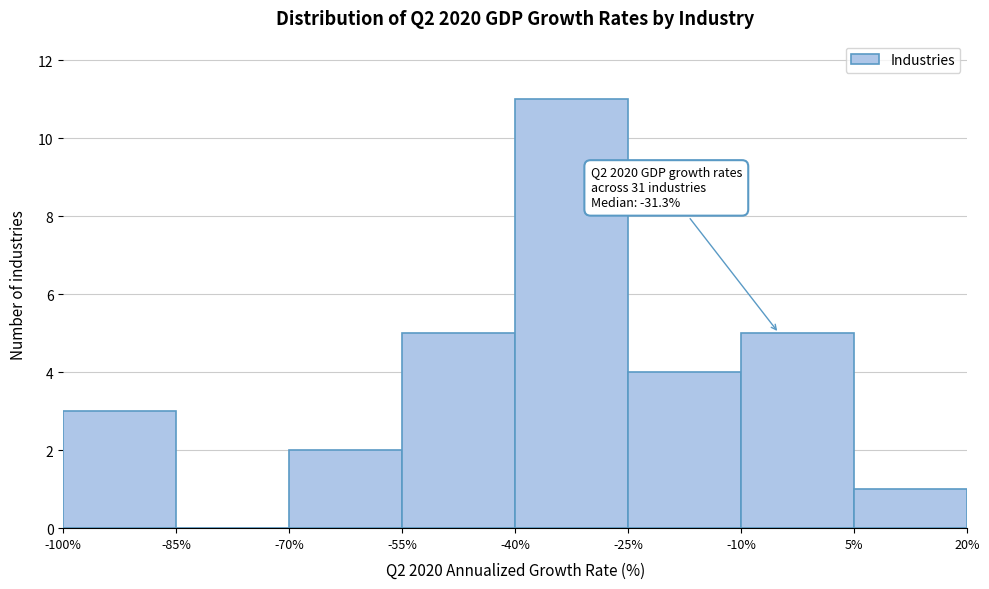

Which range on the x-axis has the tallest bar?

-40% to -25%